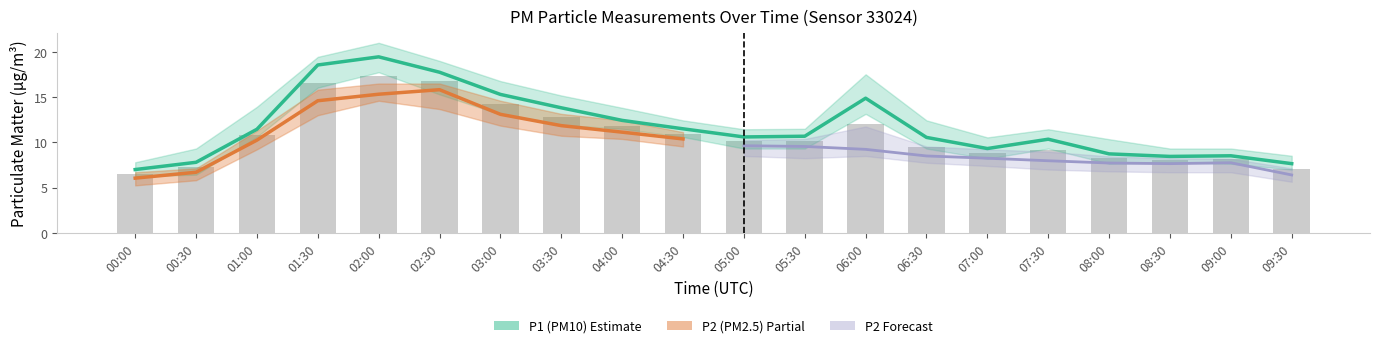

Where is P2 nearest to the value 11?

04:30